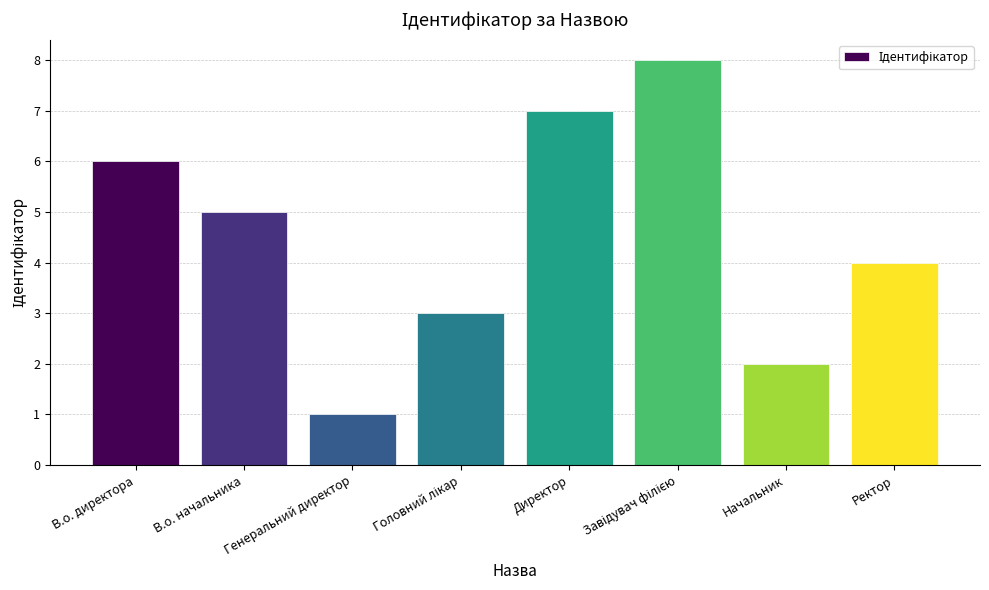

Where is the data nearest to the value 4?

Ректор